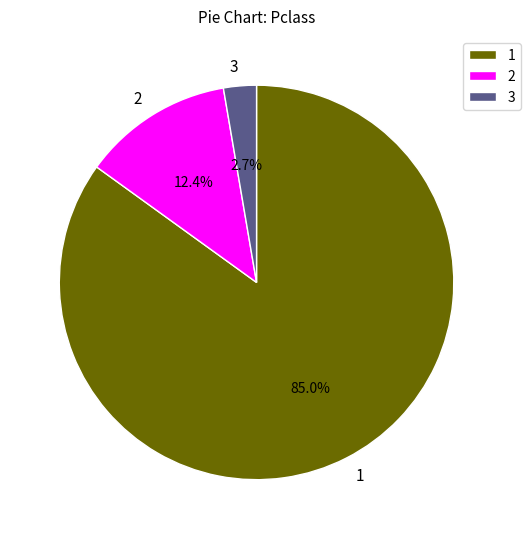

Rank the categories by value from lowest to highest.

3, 2, 1